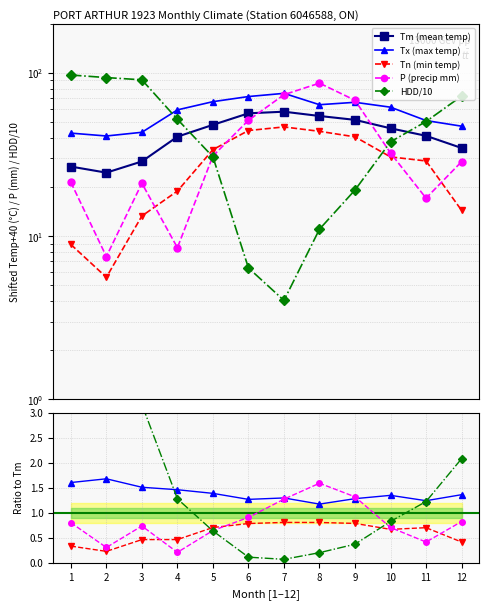

The value of P at 5 is 43.2. True or false?

False